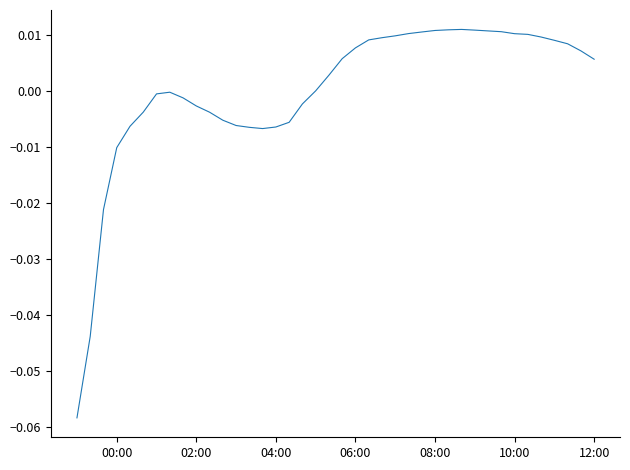

What is the difference between the maximum and second lowest values?

0.1